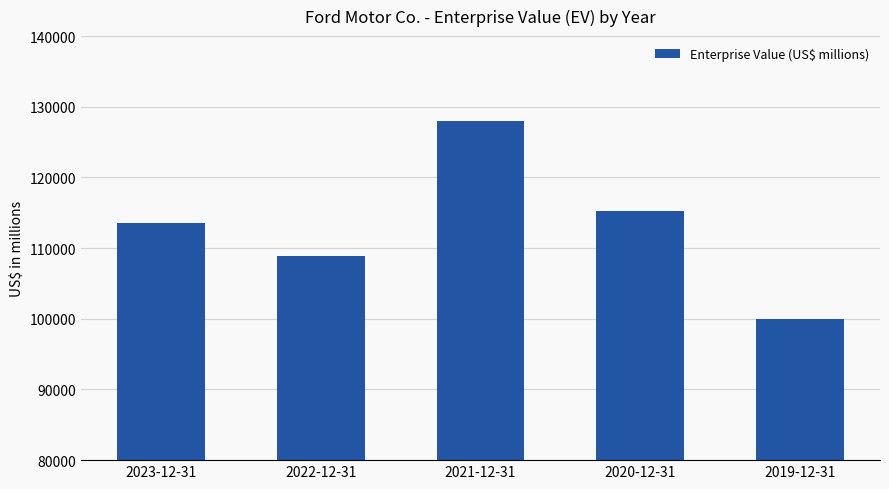

Reading left to right, what are all the values shown in this chart?

2023-12-31=113523	2022-12-31=108841	2021-12-31=127975	2020-12-31=115238	2019-12-31=99999